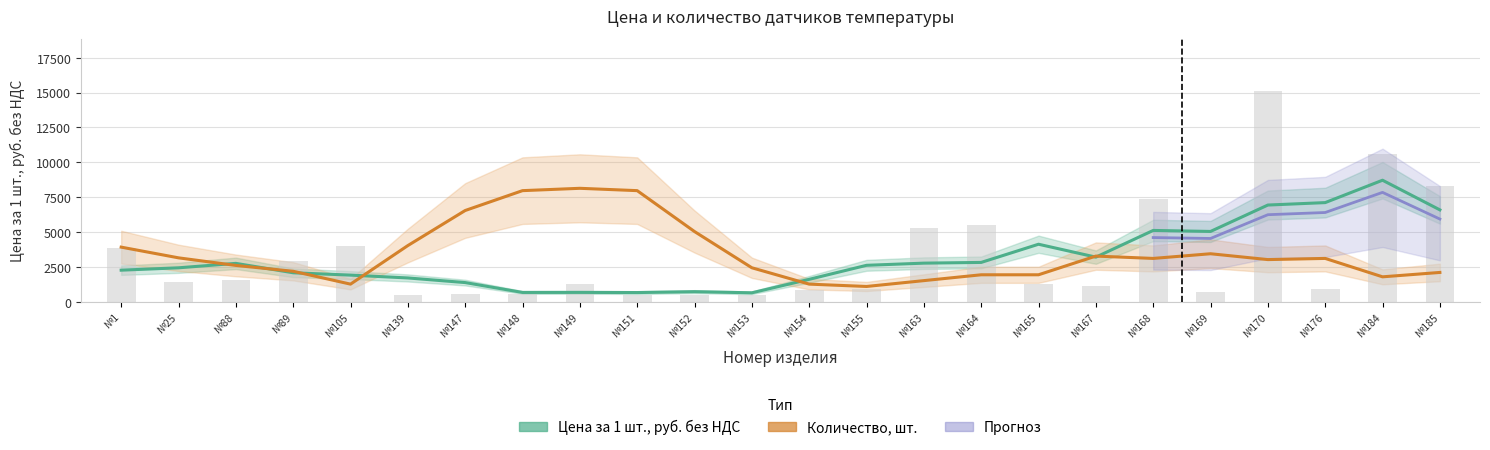

Reading left to right, transcribe all the data shown in this chart.

3835.3	1404.0	1536.0	2937.2	4020.9	462.5	563.9	519.2	1276.7	482.9	482.9	505.1	832.9	872.2	5312.5	5511.8	1283.8	1093.8	7394.2	685.4	15088.5	921.6	10563.2	8268.4